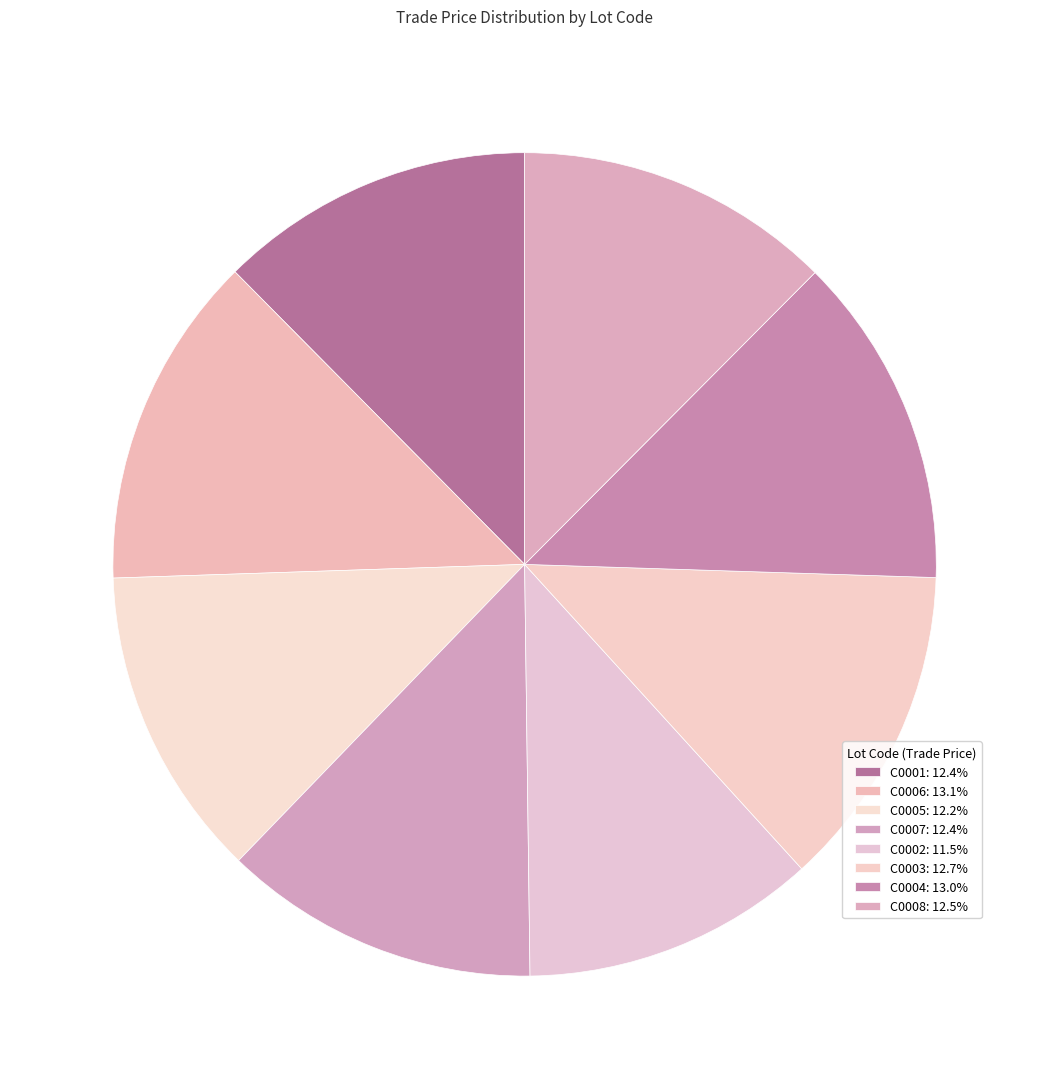

How many slices are in this pie chart?

8